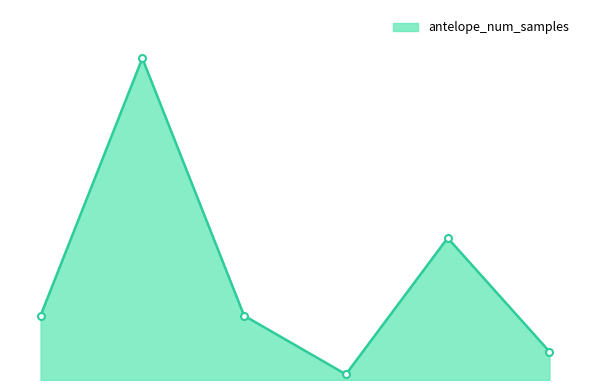

Is this an area chart (filled region under the line)?

Yes